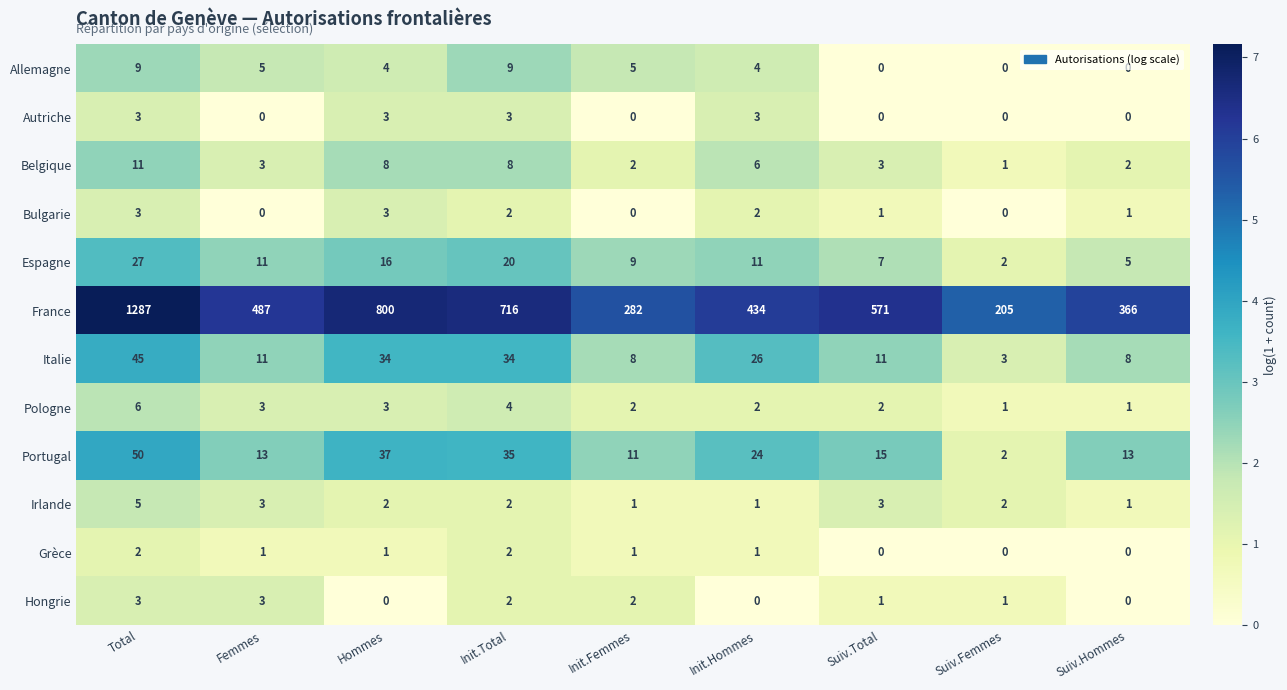

Which label corresponds to the largest value in the chart?

Total